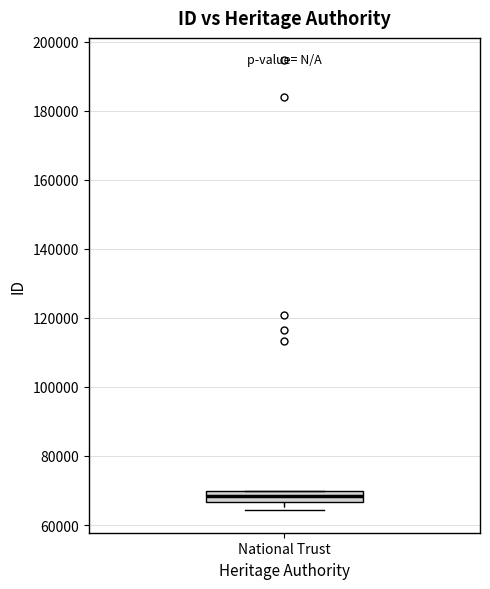

Read this box plot against the y-axis: the position of the median line, the range covered by the box, and the ends of both whiskers. The values are not printed on the chart, so give them approximately, as read against the axis.

median 68000, box 66000 to 70000, whiskers 64000 to 70000